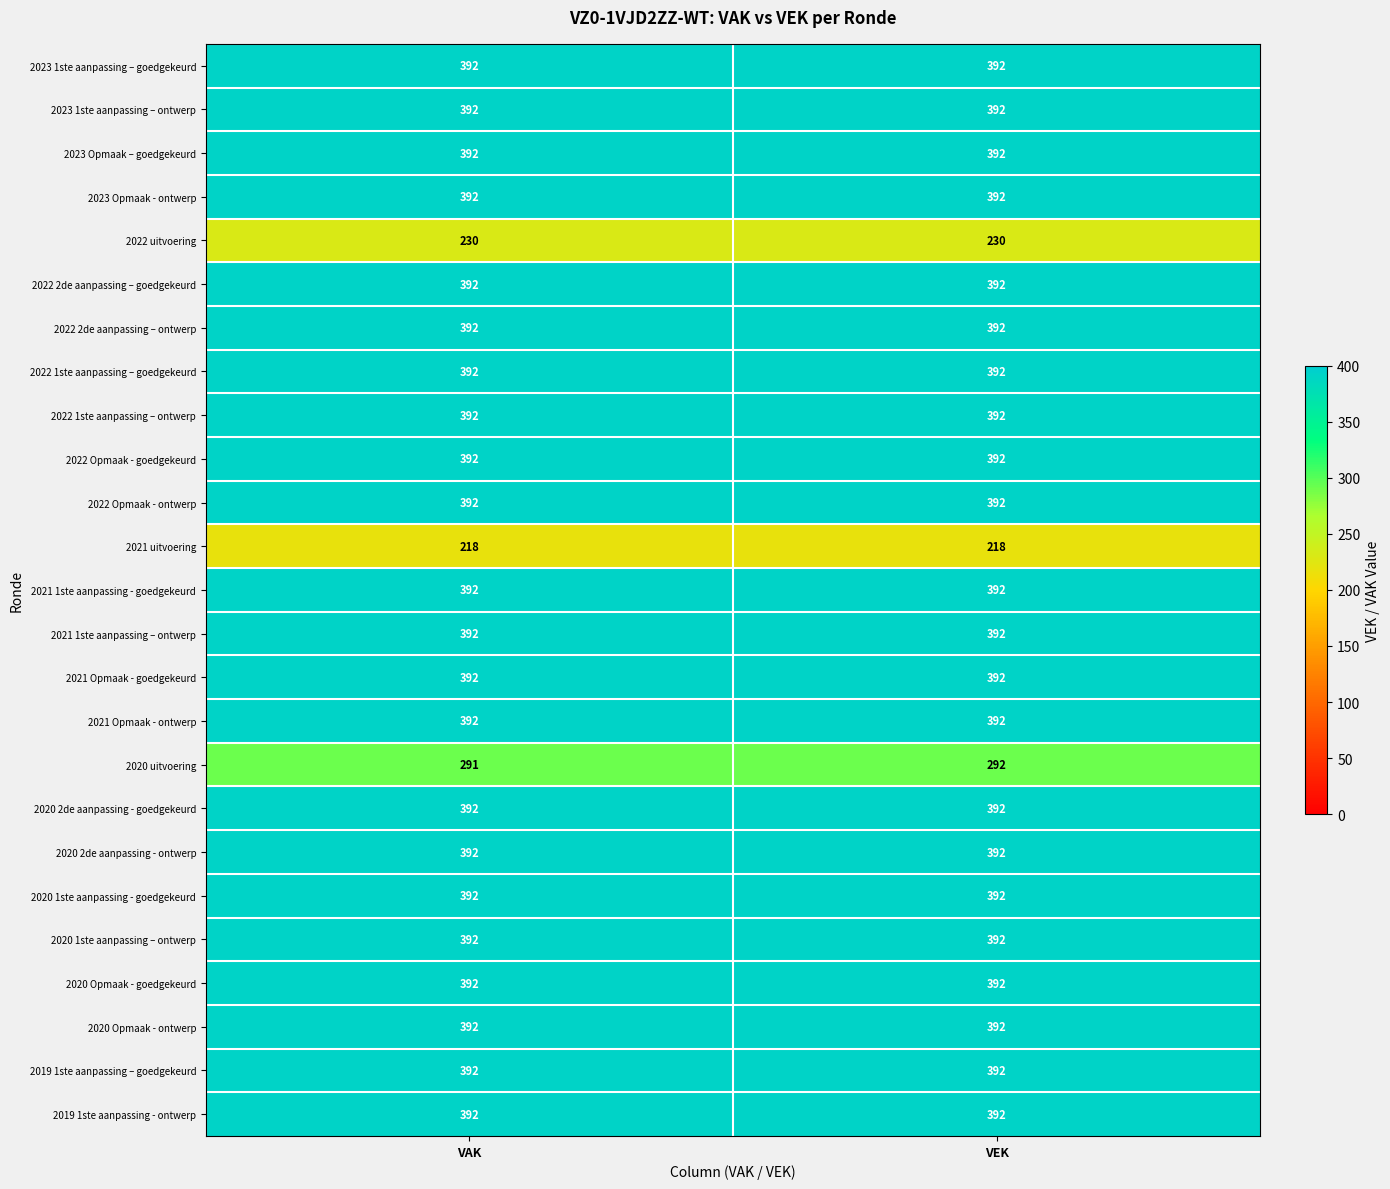

What is the approximate value of 2022 Opmaak - goedgekeurd at VAK?

392